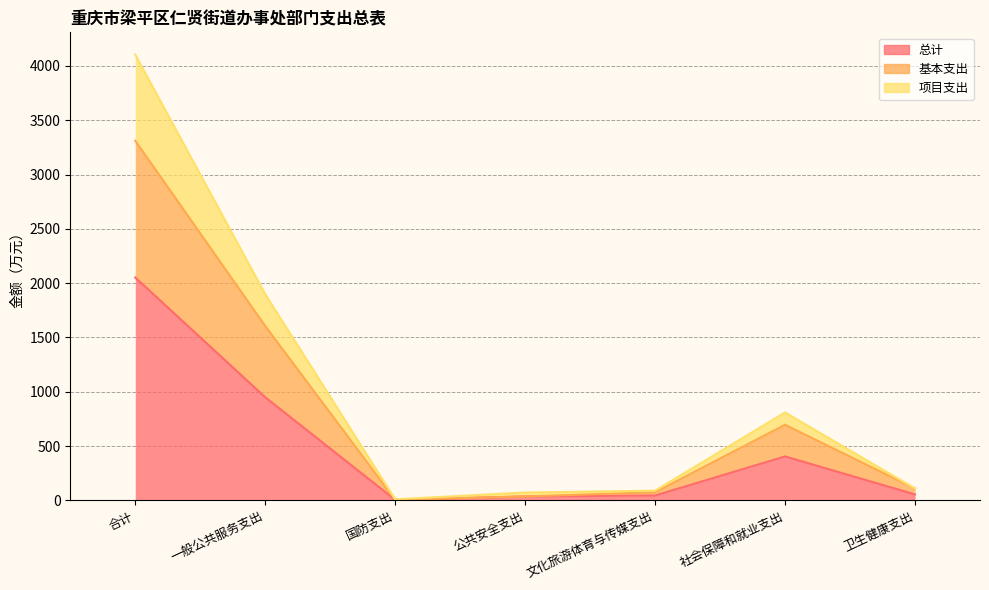

What is the difference between the highest and lowest values at 卫生健康支出?

54.8